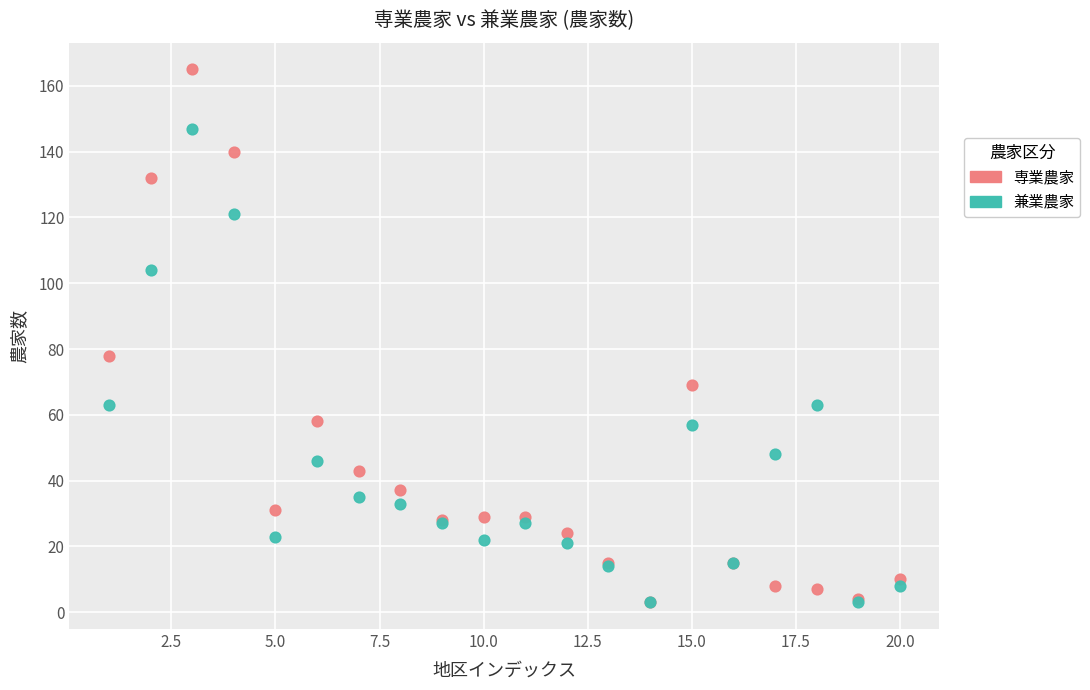

Across all series, what Y value is closest to 84?

78